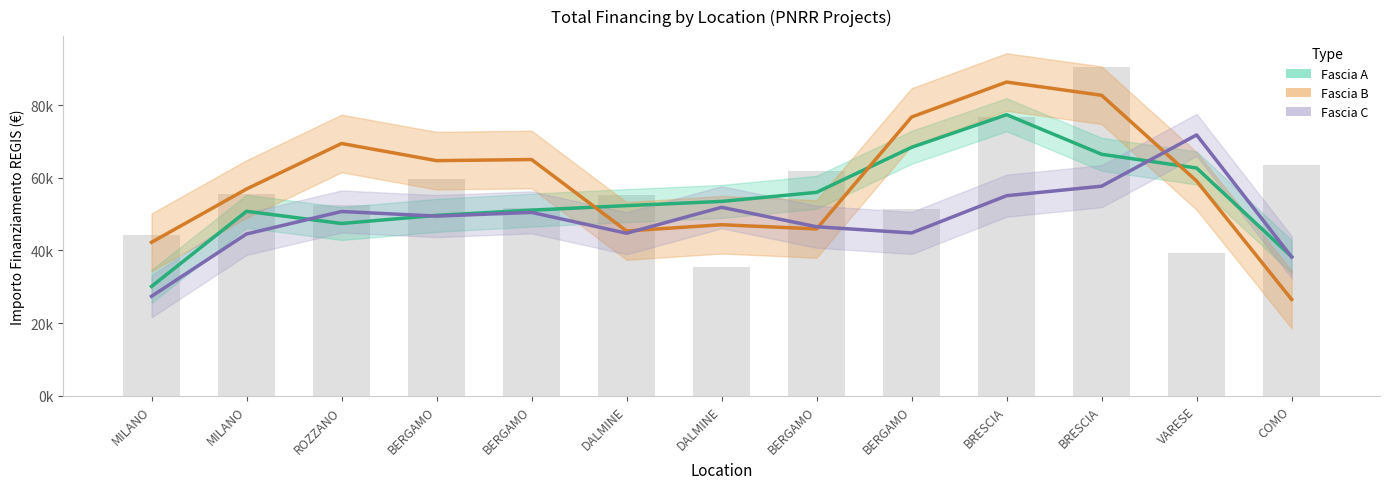

At DALMINE, list the series in order from smallest to largest.

Fascia B, Fascia C, Fascia A